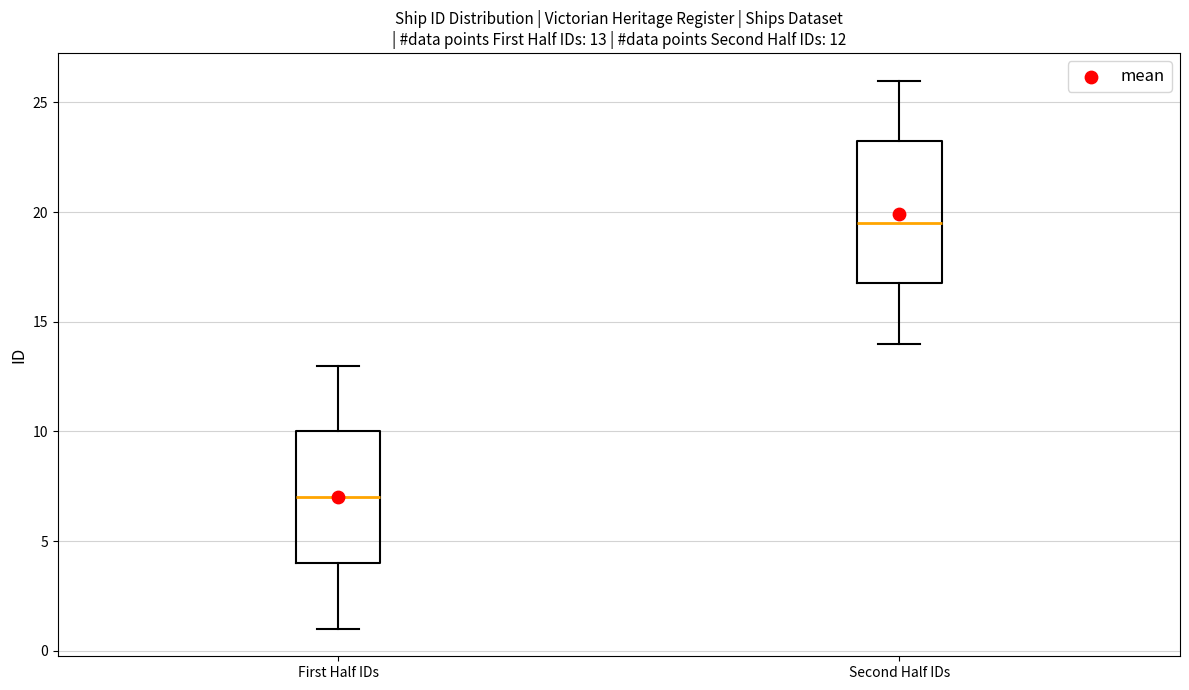

Which box's median line is the highest?

Second Half IDs